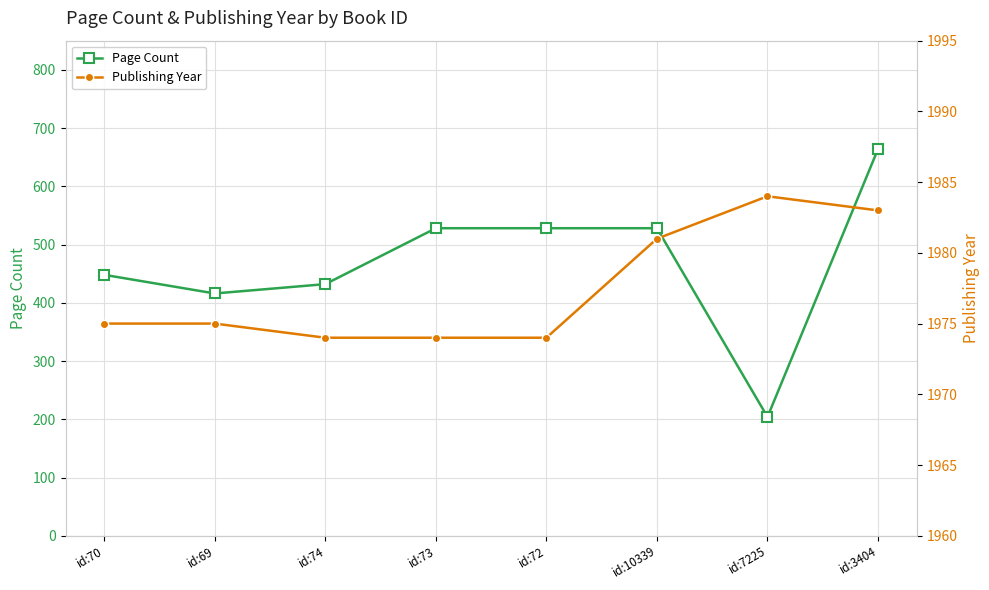

Which series has the largest total across all categories?

Publishing Year